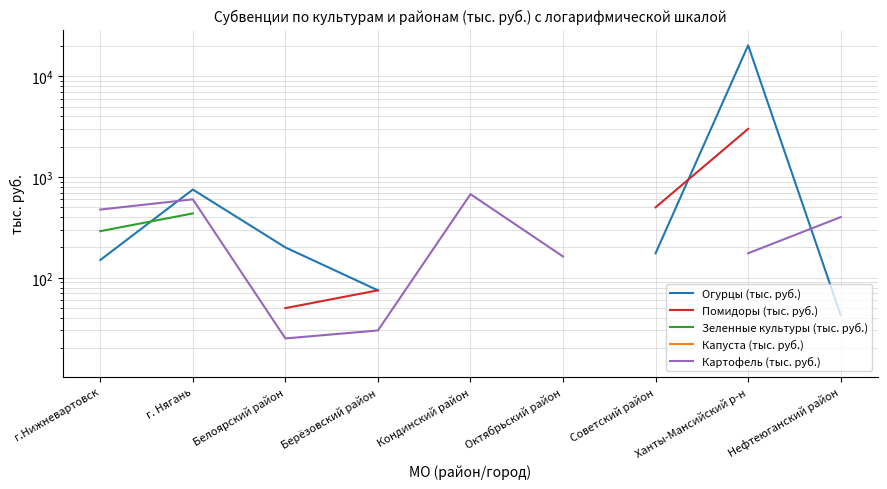

True or false: Зеленные культуры (тыс. руб.) and Помидоры (тыс. руб.) cross at least once.

False